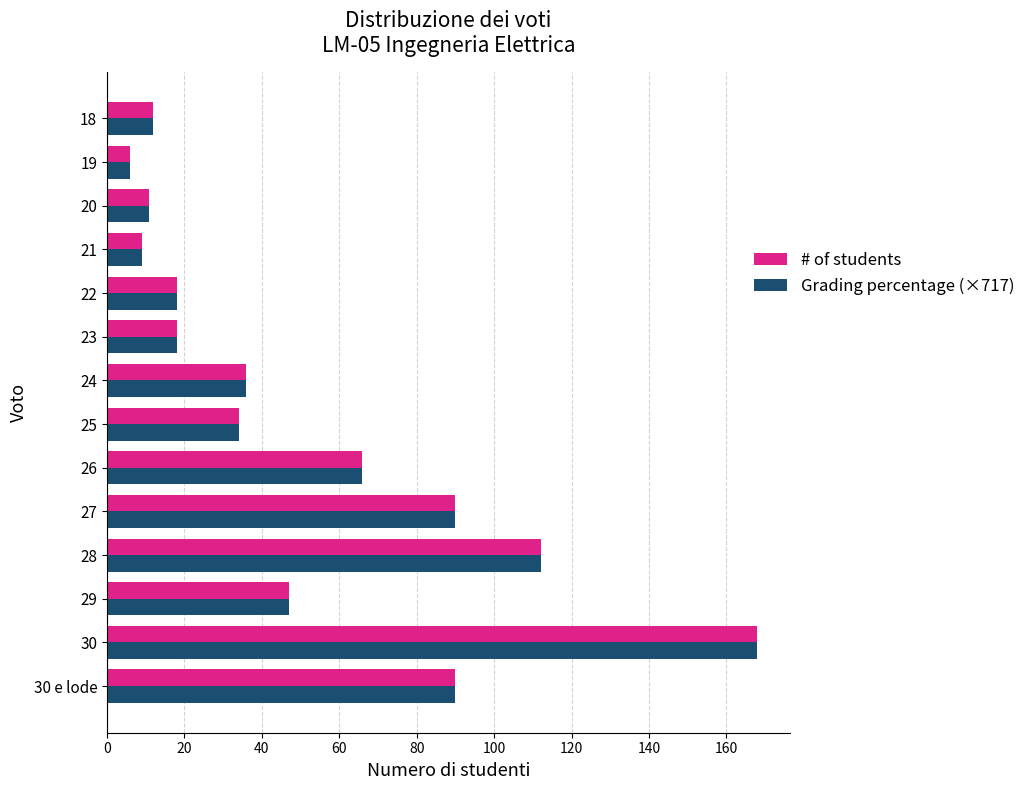

What is the sum of the Grading percentage (×717) values at 20 and 30 e lode?

101.0